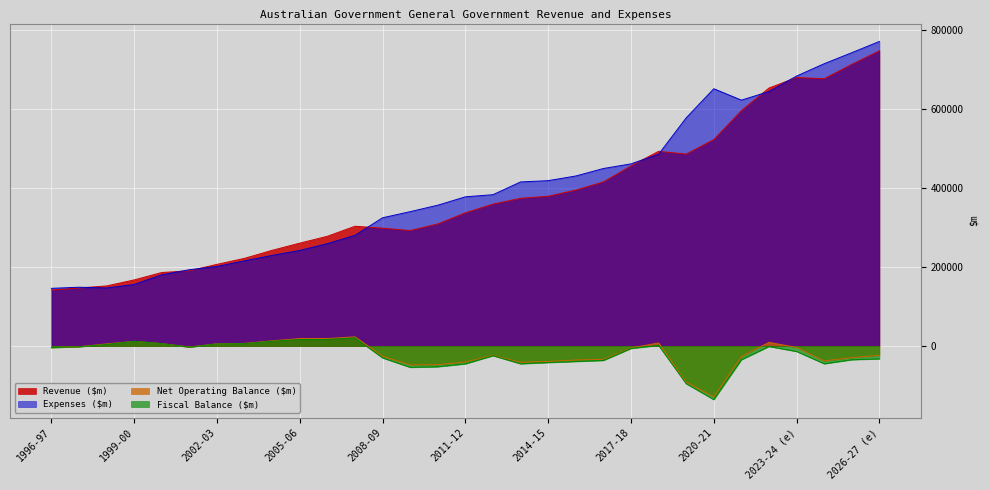

What is the sum of all Expenses ($m) values?

12256994